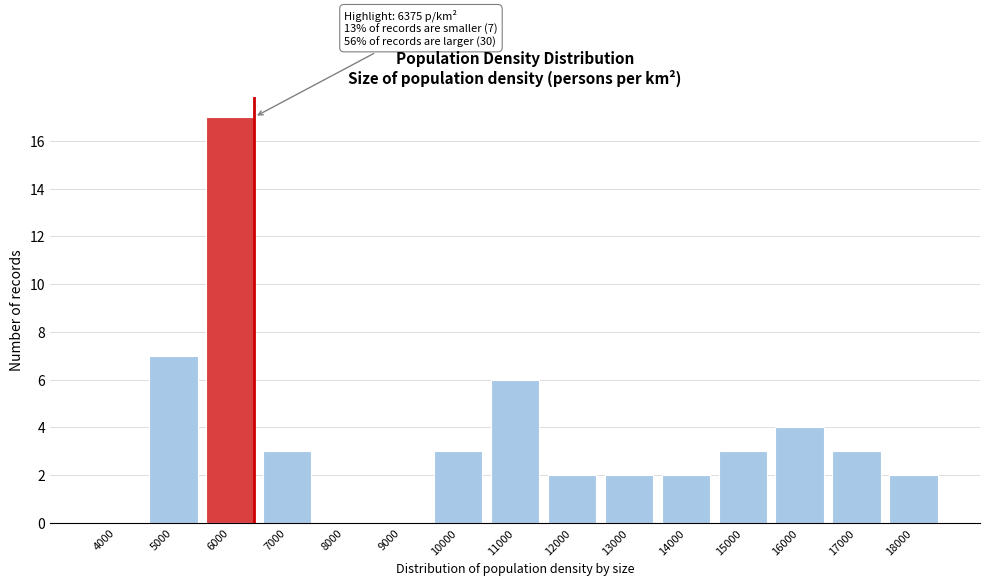

Reading right to left, what are all the values shown in this chart?

18000=2	17000=3	16000=4	15000=3	14000=2	13000=2	12000=2	11000=6	10000=3	9000=0	8000=0	7000=3	6000=17	5000=7	4000=0